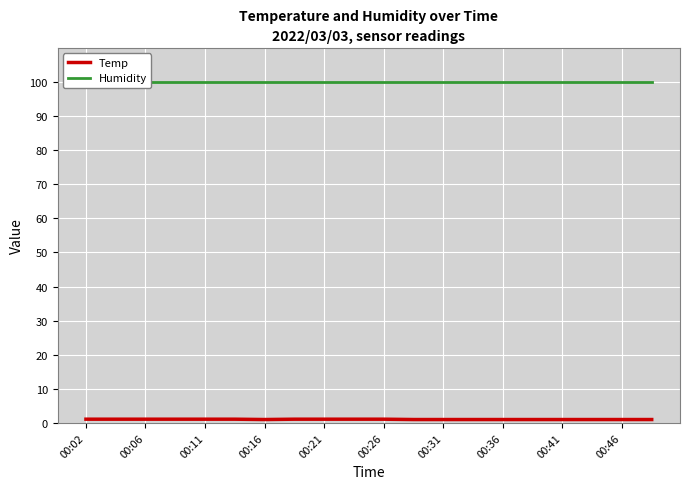

What is the value of the Temp point at the 4th from the left?

1.1